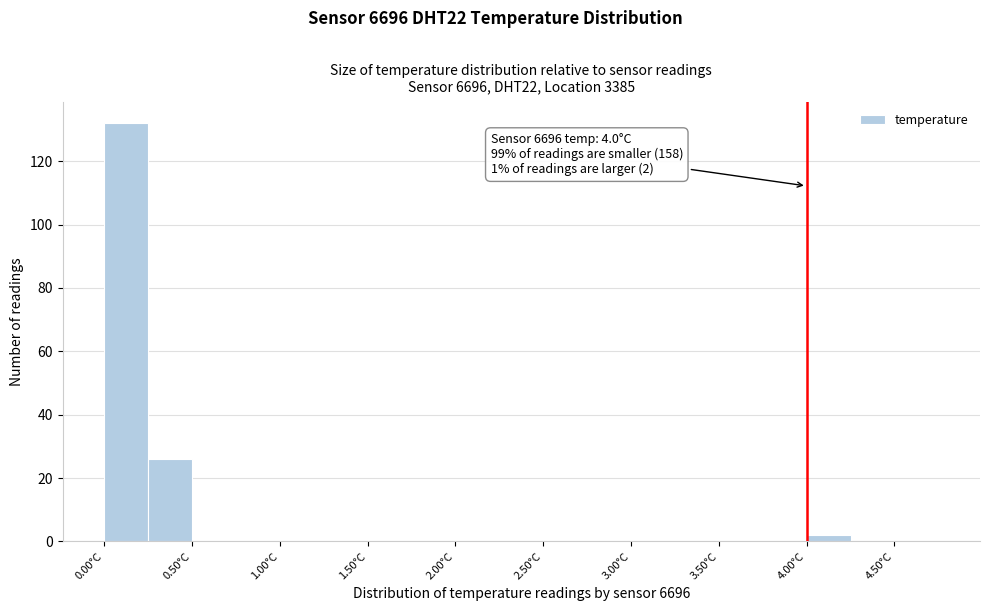

Over which range of the x-axis is the bar tallest?

0.00 to 0.25